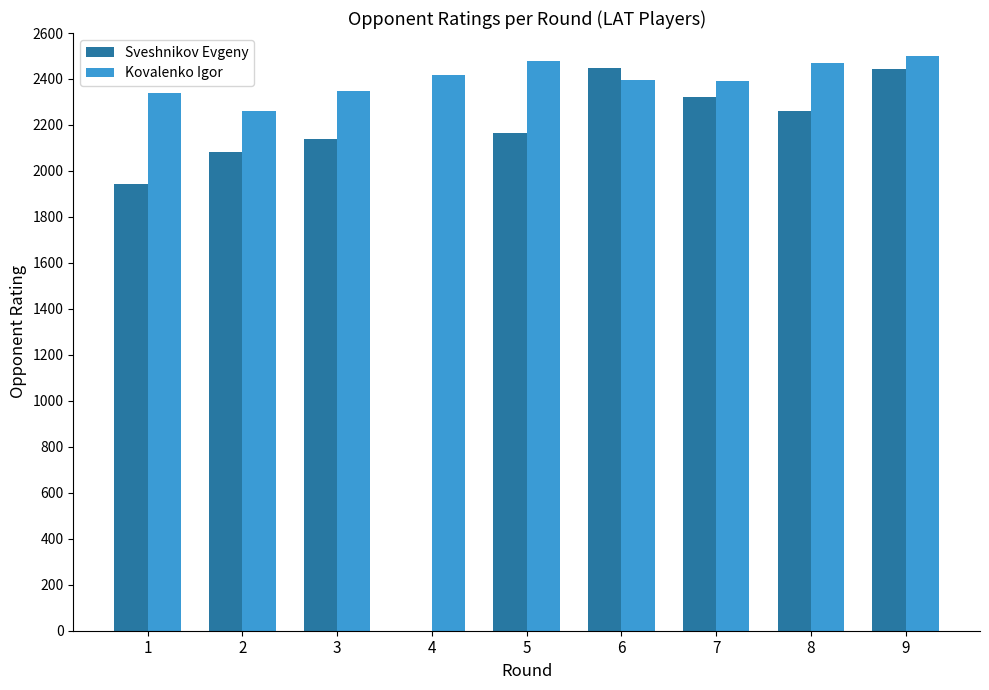

What value does the Kovalenko Igor series have at 6?

2396